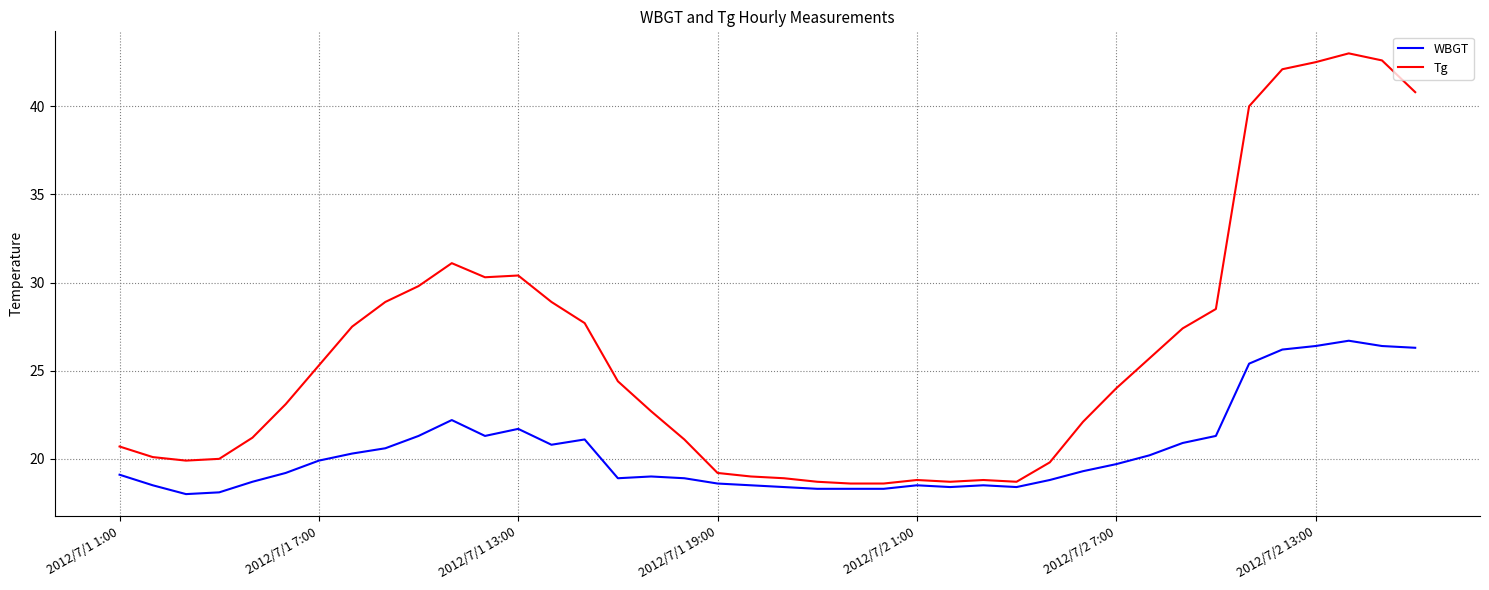

What is the greatest value displayed?

43.0